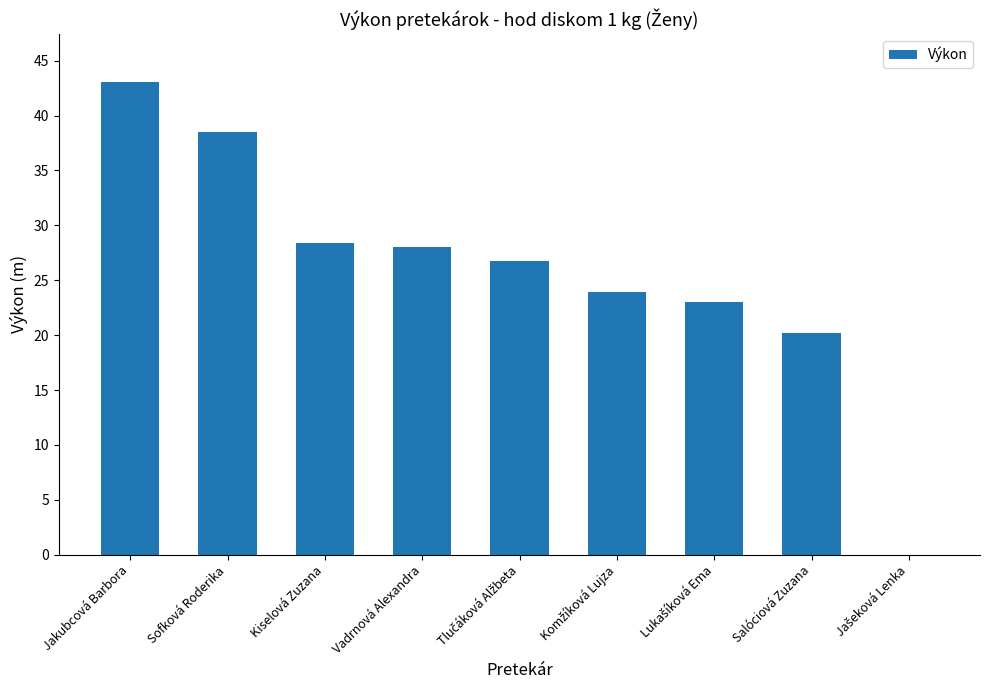

What is the ratio of the value at Vadrnová Alexandra to the value at Sofková Roderika?

0.7